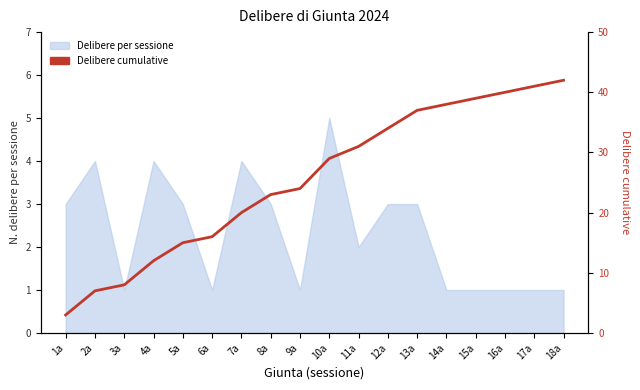

Reading left to right, transcribe all the data shown in this chart.

3	7	8	12	15	16	20	23	24	29	31	34	37	38	39	40	41	42